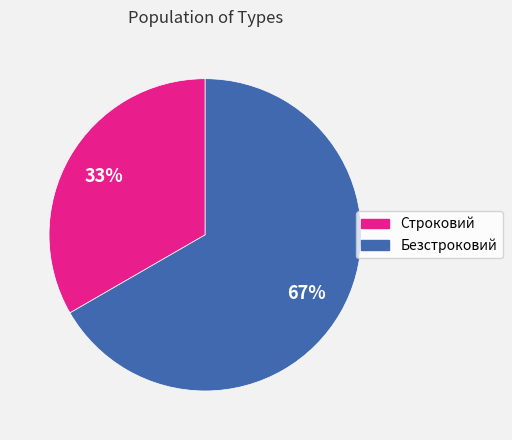

How many slices are in this pie chart?

2